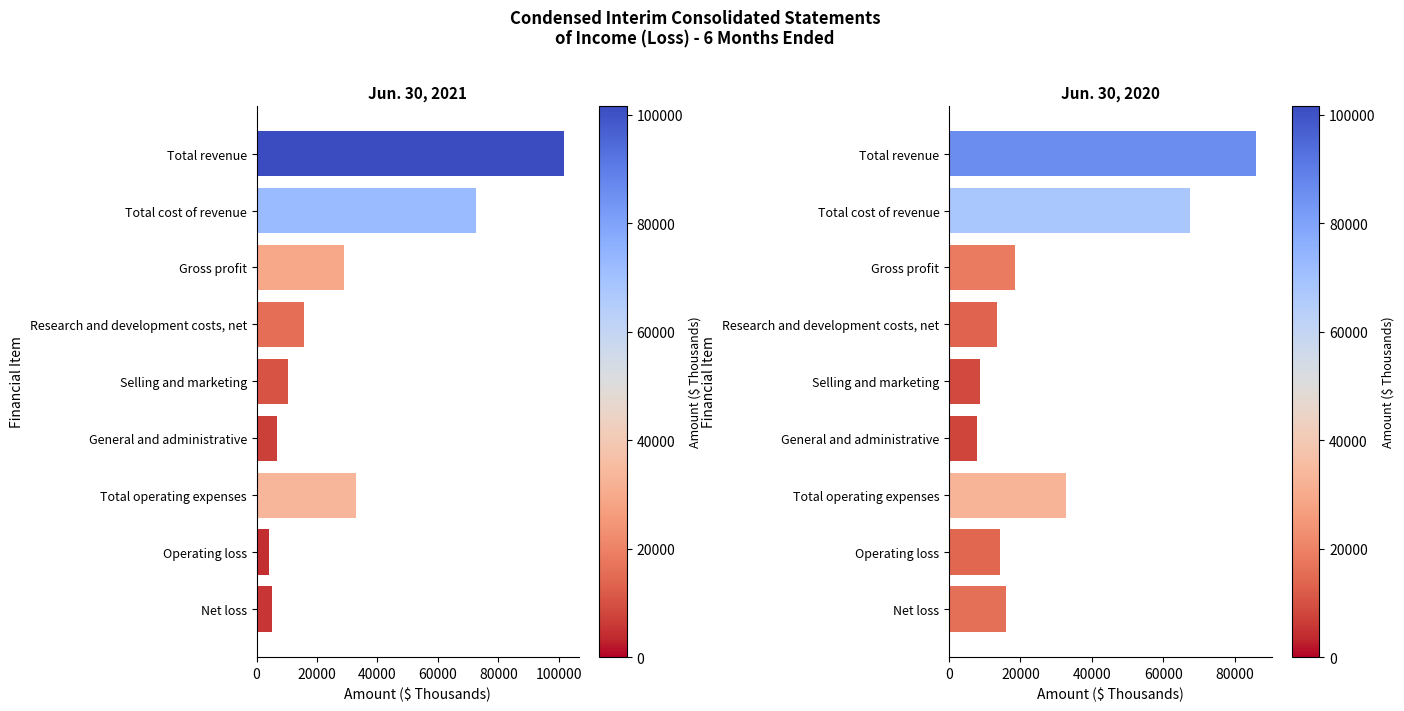

Which has a higher value, 120000 or 60000?

120000